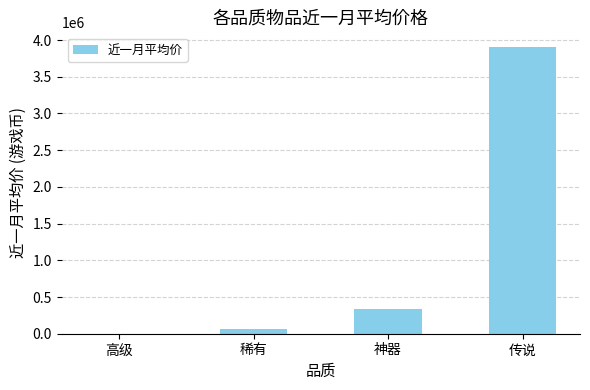

What is the sum of all values?

4319803.8